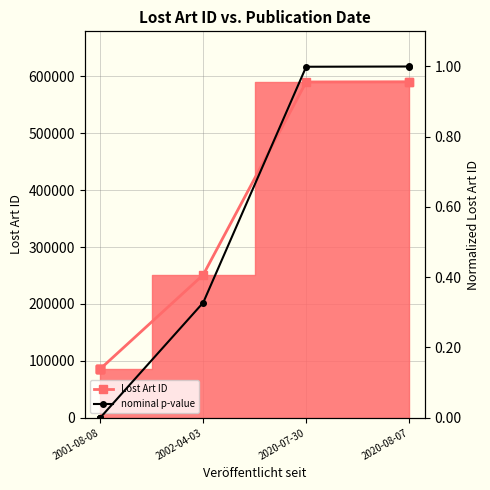

True or false: nominal p-value and Lost Art ID cross at least once.

False